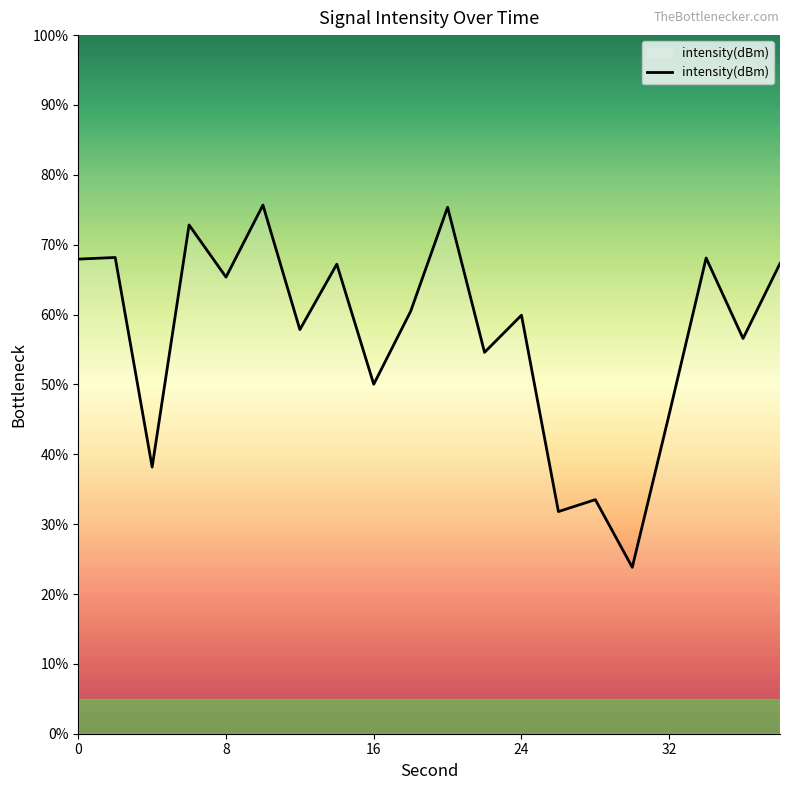

What is the difference between the maximum and minimum values?

51.9